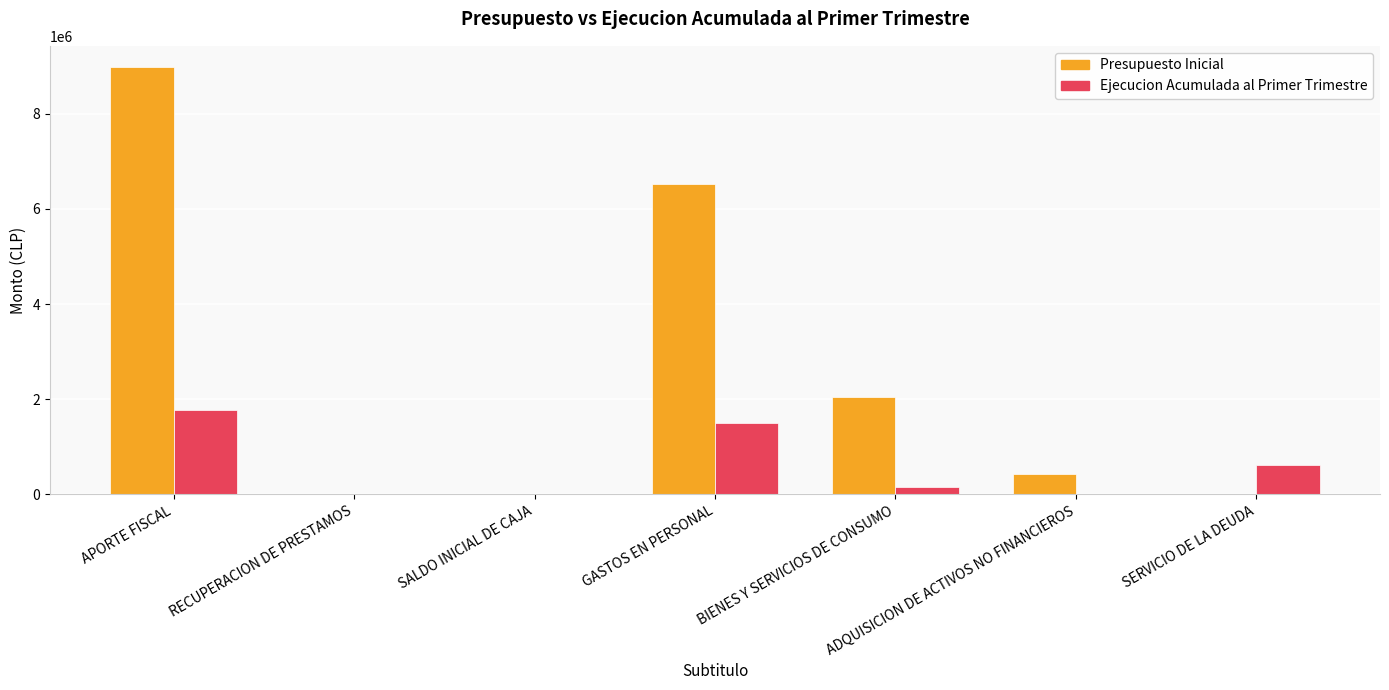

Which series changed the most between SALDO INICIAL DE CAJA and GASTOS EN PERSONAL?

Presupuesto Inicial